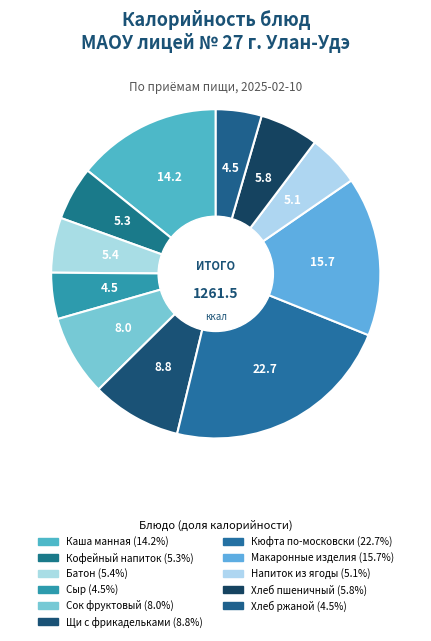

What percentage is the Батон slice, to the nearest percent?

5%